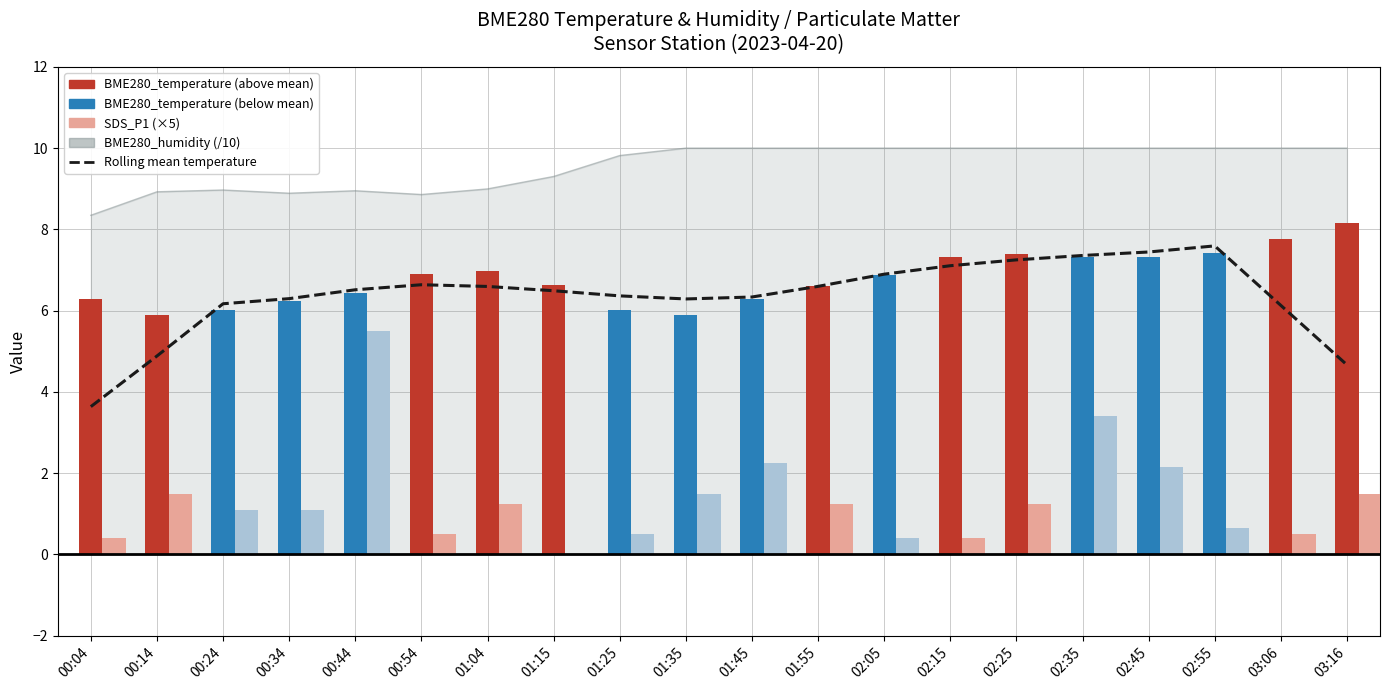

Reading right to left, transcribe all the data shown in this chart.

4.7	6.1	7.6	7.4	7.4	7.3	7.1	6.9	6.6	6.3	6.3	6.4	6.5	6.6	6.6	6.5	6.3	6.2	4.9	3.6